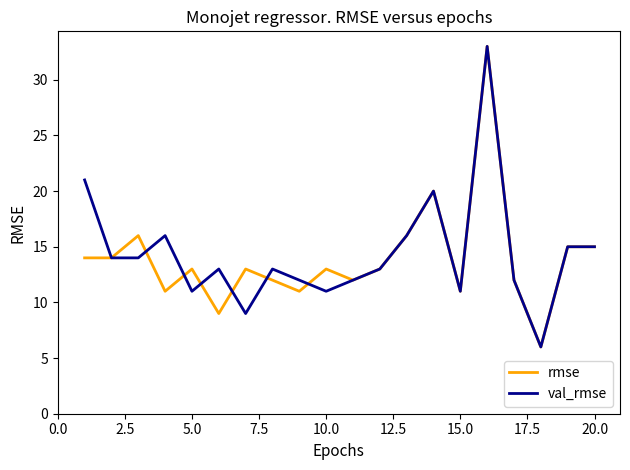

What is the maximum value for rmse?

33